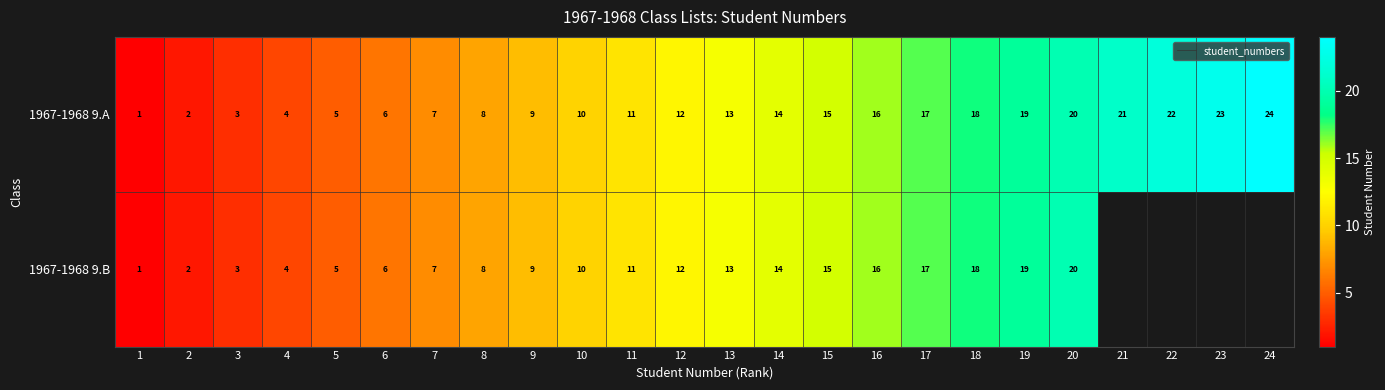

What is the total value across all series at 17?

34